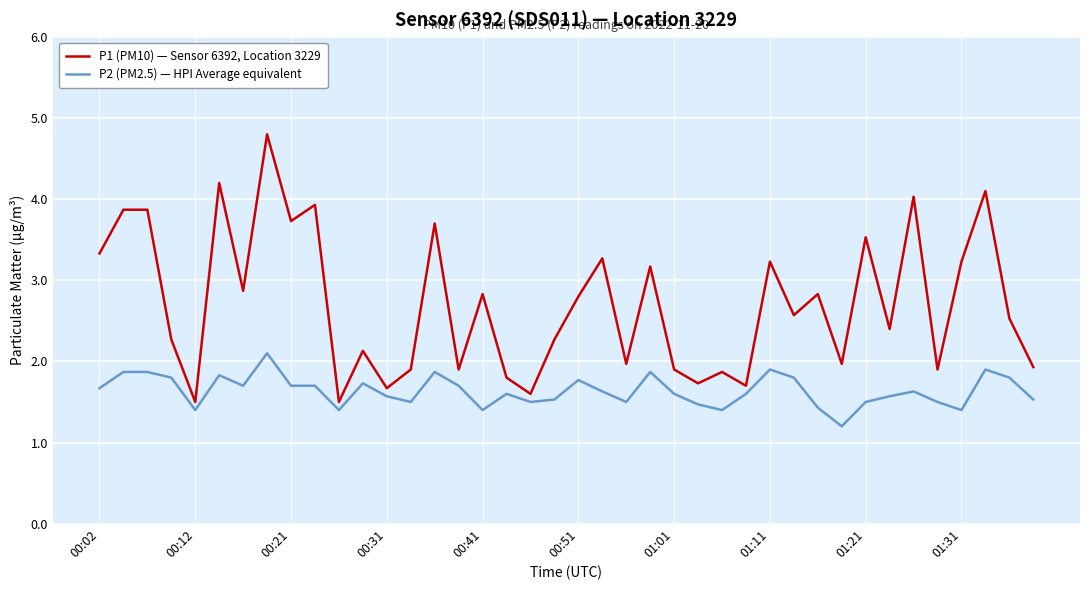

List the series in order of their peak value, highest first.

P1 (PM10) — Sensor 6392, Location 3229, P2 (PM2.5) — HPI Average equivalent